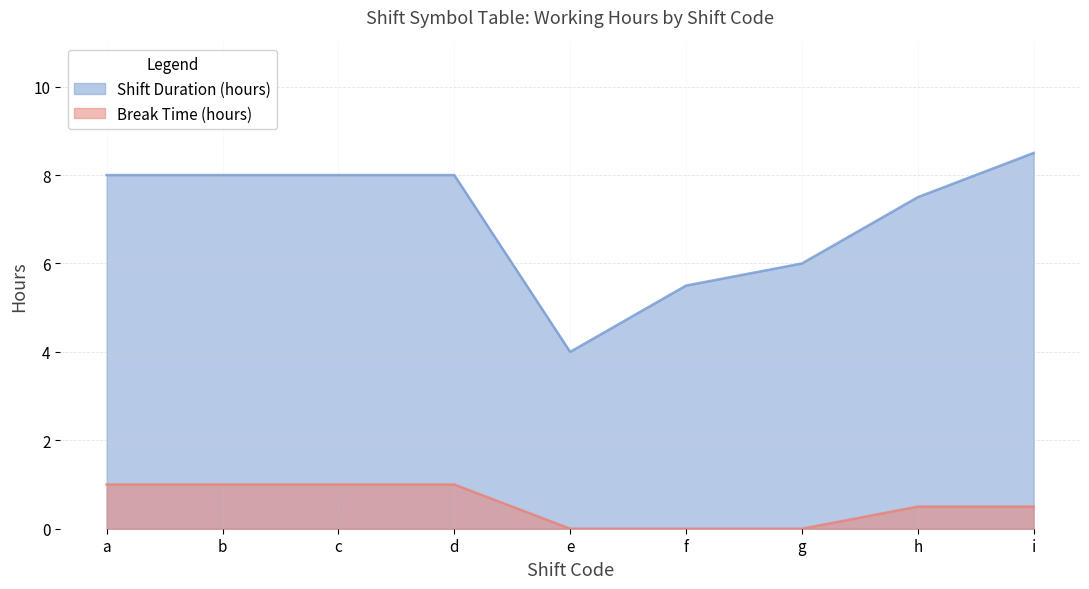

How many interior local peaks does the Shift Duration (hours) series have?

2